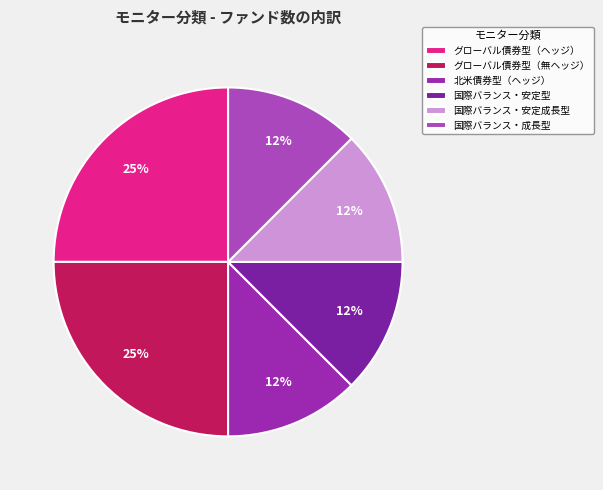

To the nearest percent, what is the combined percentage of 国際バランス・成長型 and 国際バランス・安定成長型?

25%